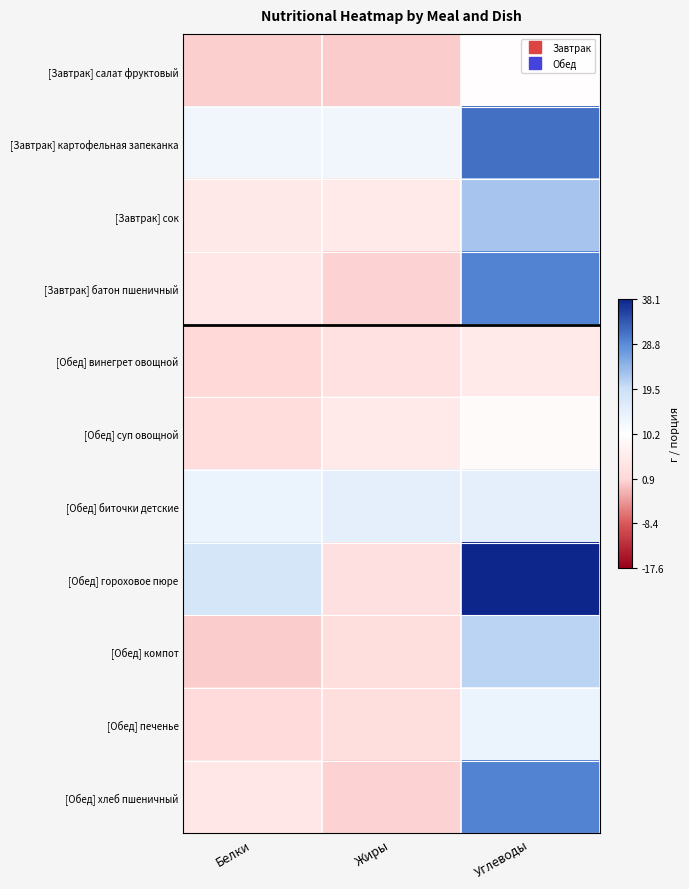

Reading right to left, extract all data points from this chart.

[Завтрак] салат фруктовый: Углеводы=10.0	Жиры=0.0	Белки=0.4
[Завтрак] картофельная запеканка: Углеводы=31.2	Жиры=13.0	Белки=13.0
[Завтрак] сок: Углеводы=22.6	Жиры=5.2	Белки=4.7
[Завтрак] батон пшеничный: Углеводы=29.5	Жиры=0.5	Белки=4.6
[Обед] винегрет овощной: Углеводы=5.2	Жиры=3.1	Белки=0.9
[Обед] суп овощной: Углеводы=9.0	Жиры=5.2	Белки=2.0
[Обед] биточки детские: Углеводы=14.9	Жиры=15.0	Белки=13.8
[Обед] гороховое пюре: Углеводы=38.1	Жиры=2.9	Белки=17.8
[Обед] компот: Углеводы=20.7	Жиры=2.3	Белки=0.1
[Обед] печенье: Углеводы=13.8	Жиры=2.3	Белки=1.7
[Обед] хлеб пшеничный: Углеводы=29.5	Жиры=0.5	Белки=4.6